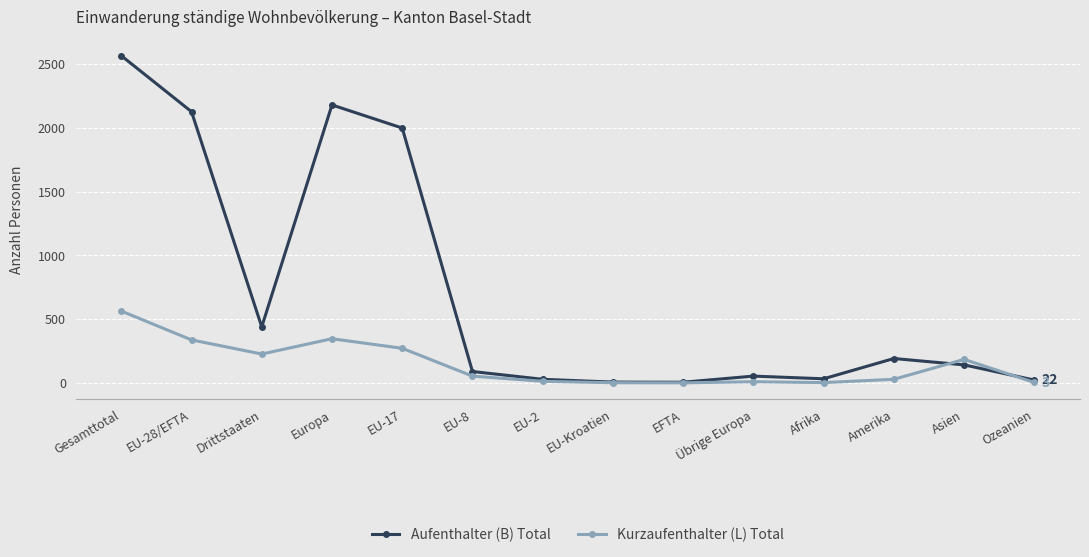

Which series has the largest range (max minus min)?

Aufenthalter (B) Total